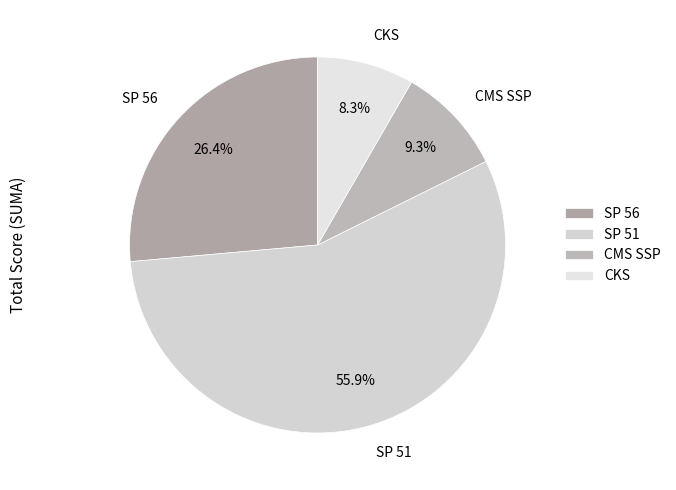

Rank the categories by value from highest to lowest.

SP 51, SP 56, CMS SSP, CKS